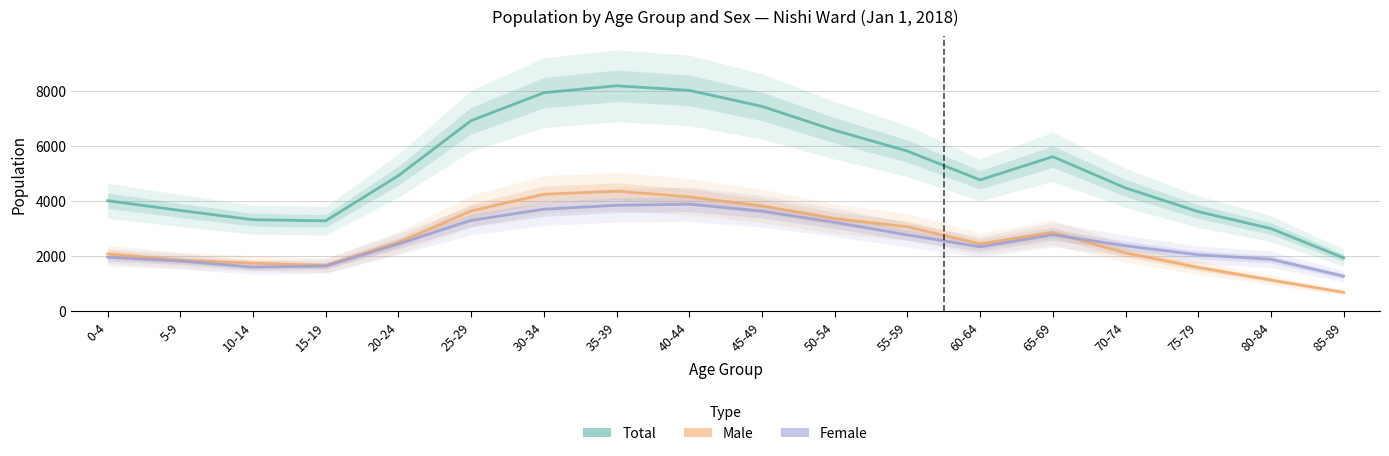

What are all the series names shown in the legend?

Total, Male, Female